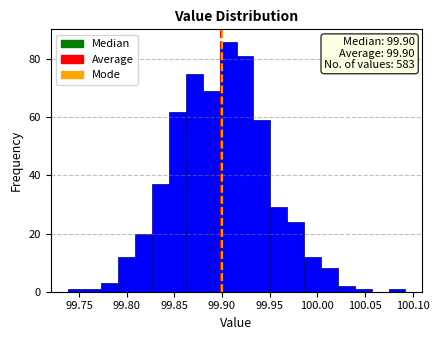

Around what value on the x-axis is the tallest bar? Give the approximate position of its centre, as read against the axis.

99.905